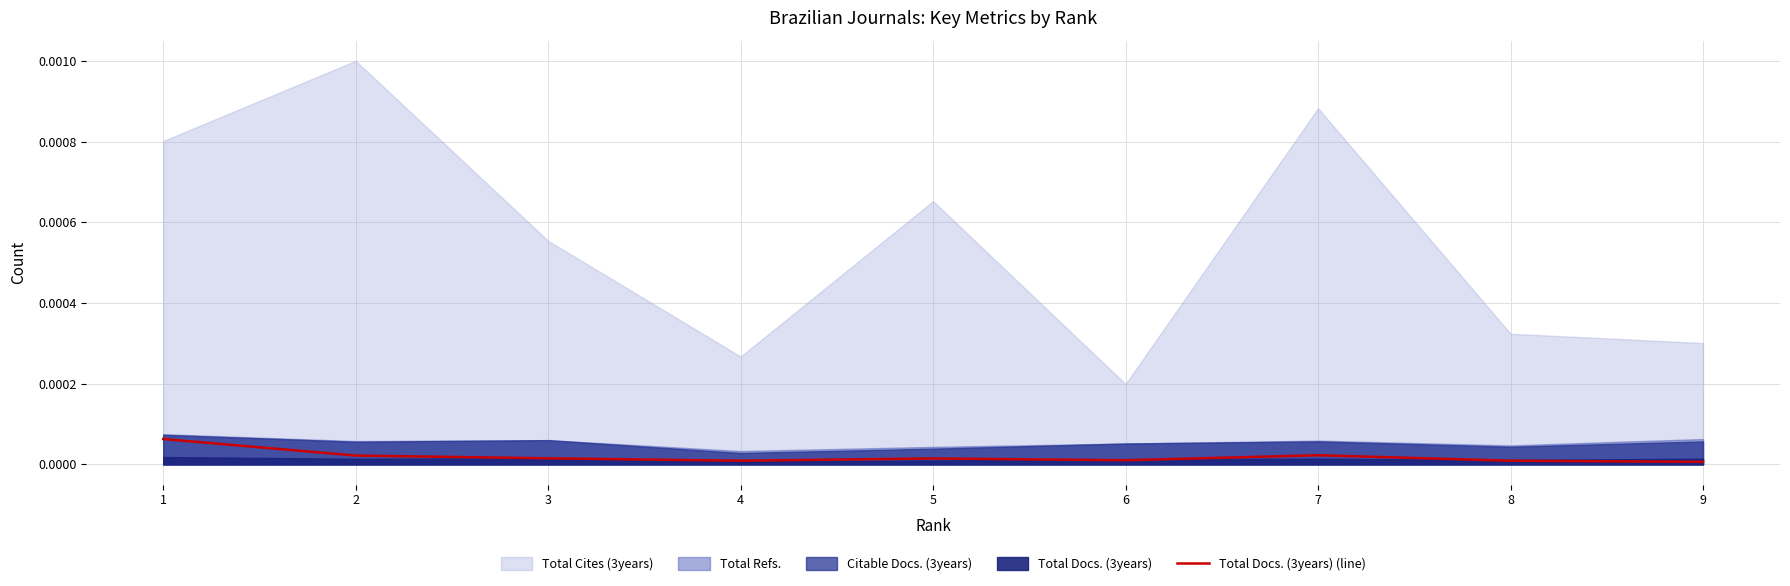

Is it true that Total Docs. (3years) (line) equals 0.0 at 4?

True